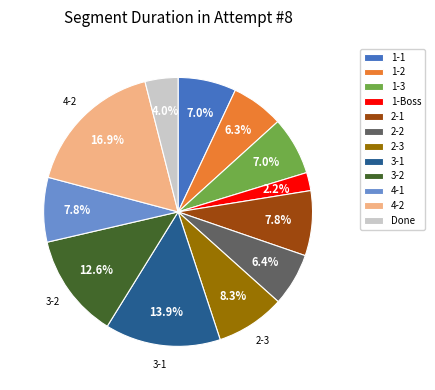

Does any single category account for the majority?

No